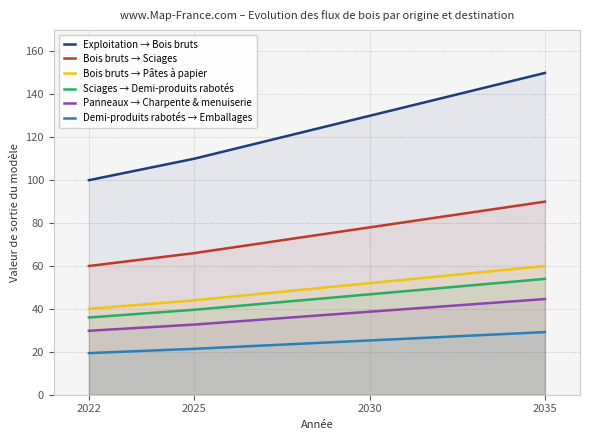

True or false: Bois bruts → Pâtes à papier and Demi-produits rabotés → Emballages intersect in this chart.

False